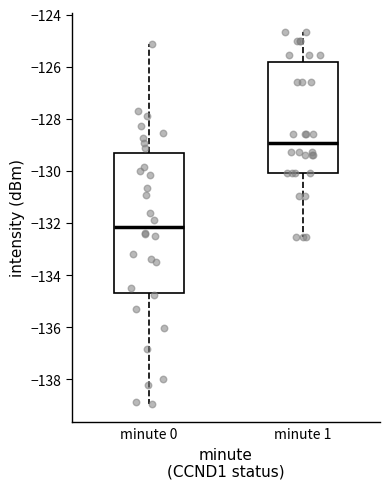

Reading left to right, transcribe this box plot: for each box, give where its median line is, the range the box spans, and where its two whiskers end, as read against the y-axis. The values are not printed on the chart, so give them approximately, as read against the axis.

minute 0: median -132.2, box -134.6 to -129.2, whiskers -139.0 to -125.2
minute 1: median -129.0, box -130.0 to -125.8, whiskers -132.6 to -124.6